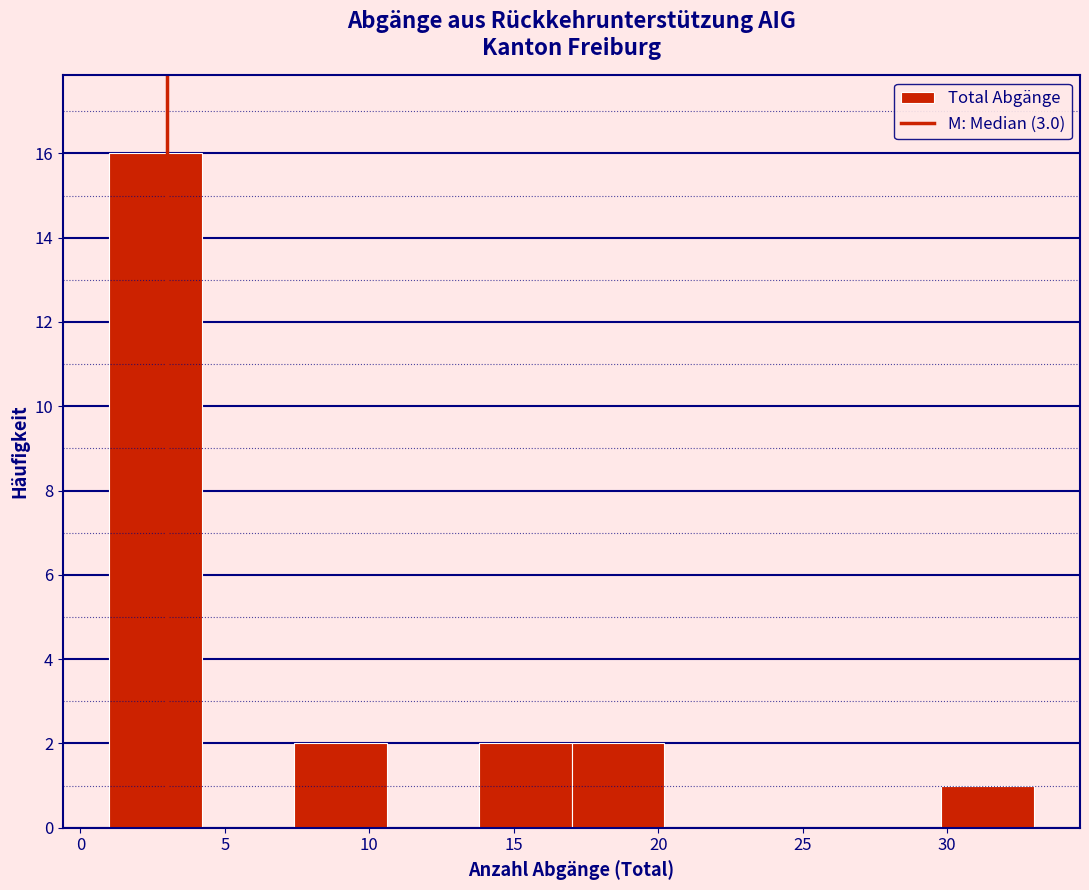

Reading left to right, transcribe this chart: for each bar, give the range it covers on the x-axis and its height. Neither the bar edges nor the heights are printed on the chart, so give them approximately, as read against the axes.

1.0 to 4.2: 16
4.2 to 7.4: 0
7.4 to 10.6: 2
10.6 to 13.8: 0
13.8 to 17.0: 2
17.0 to 20.2: 2
20.2 to 23.4: 0
23.4 to 26.6: 0
26.6 to 29.8: 0
29.8 to 33.0: 1